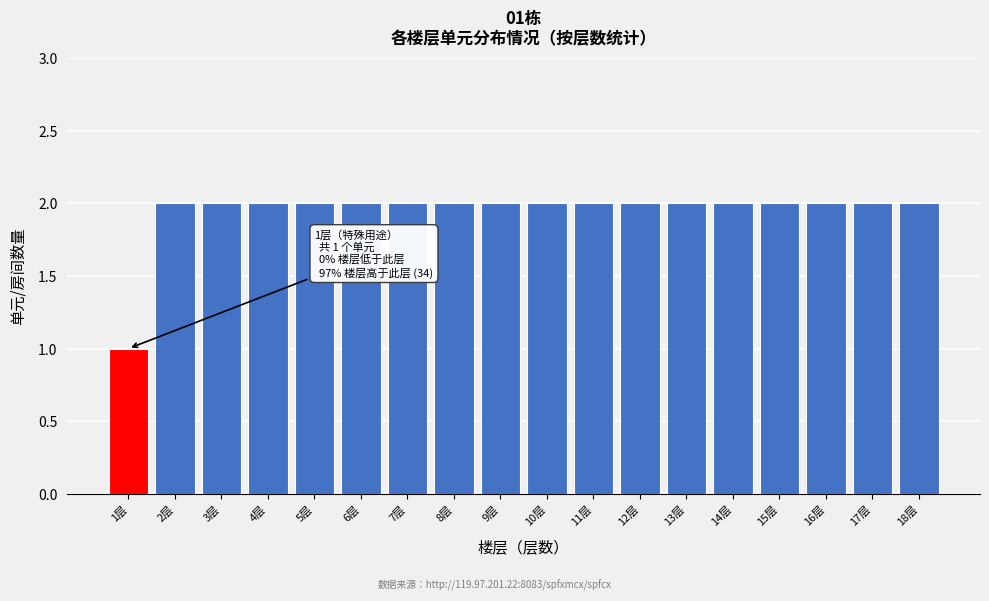

Reading left to right, transcribe all the data shown in this chart.

1层=1	2层=2	3层=2	4层=2	5层=2	6层=2	7层=2	8层=2	9层=2	10层=2	11层=2	12层=2	13层=2	14层=2	15层=2	16层=2	17层=2	18层=2